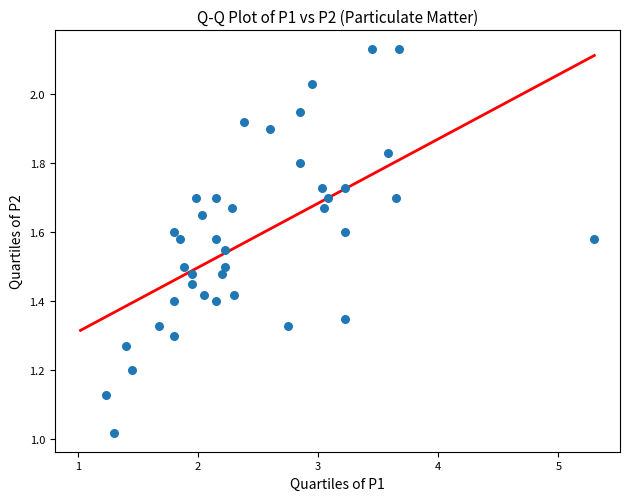

What is the range of X values (max minus min)?

4.1